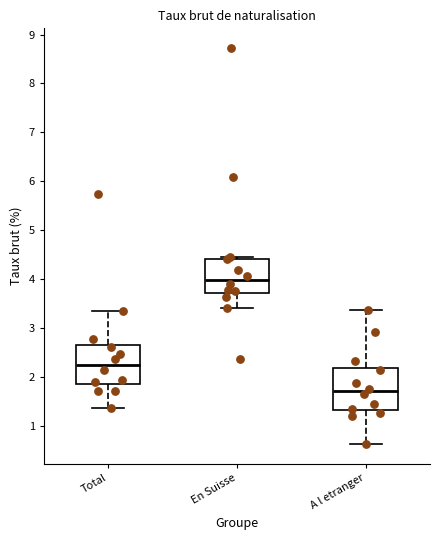

Reading left to right, read every box against the y-axis: the position of its median line, the range the box covers, and the ends of its whiskers. The values are not printed on the chart, so give them approximately, as read against the axis.

Total: median 2.3, box 1.9 to 2.7, whiskers 1.4 to 3.4
En Suisse: median 4.0, box 3.7 to 4.4, whiskers 3.4 to 4.5
A l etranger: median 1.7, box 1.3 to 2.2, whiskers 0.6 to 3.4